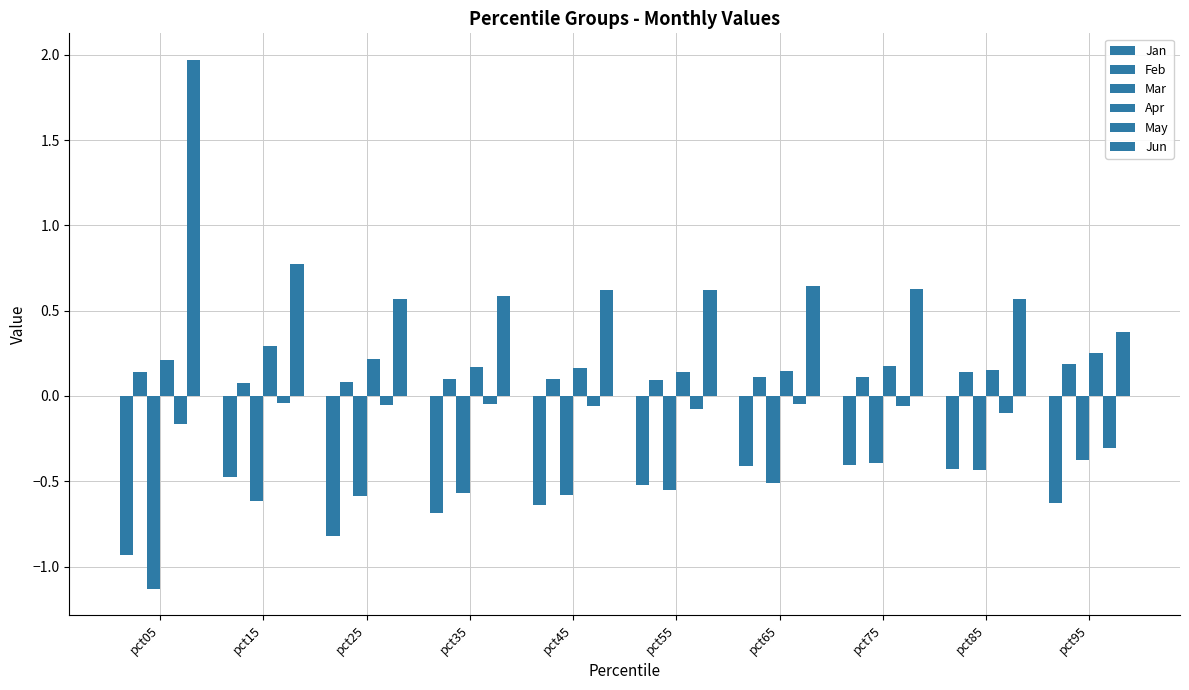

Reading left to right, what are all the values shown in this chart?

Jan: pct05=-0.9	pct15=-0.5	pct25=-0.8	pct35=-0.7	pct45=-0.6	pct55=-0.5	pct65=-0.4	pct75=-0.4	pct85=-0.4	pct95=-0.6
Feb: pct05=0.1	pct15=0.1	pct25=0.1	pct35=0.1	pct45=0.1	pct55=0.1	pct65=0.1	pct75=0.1	pct85=0.1	pct95=0.2
Mar: pct05=-1.1	pct15=-0.6	pct25=-0.6	pct35=-0.6	pct45=-0.6	pct55=-0.6	pct65=-0.5	pct75=-0.4	pct85=-0.4	pct95=-0.4
Apr: pct05=0.2	pct15=0.3	pct25=0.2	pct35=0.2	pct45=0.2	pct55=0.1	pct65=0.1	pct75=0.2	pct85=0.2	pct95=0.3
May: pct05=-0.2	pct15=-0.0	pct25=-0.1	pct35=-0.0	pct45=-0.1	pct55=-0.1	pct65=-0.0	pct75=-0.1	pct85=-0.1	pct95=-0.3
Jun: pct05=2.0	pct15=0.8	pct25=0.6	pct35=0.6	pct45=0.6	pct55=0.6	pct65=0.6	pct75=0.6	pct85=0.6	pct95=0.4